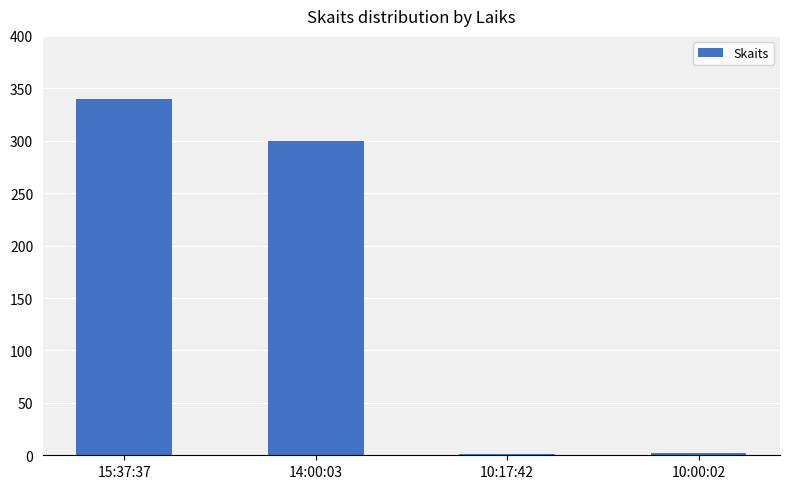

At which category does the chart reach its peak across all series?

15:37:37